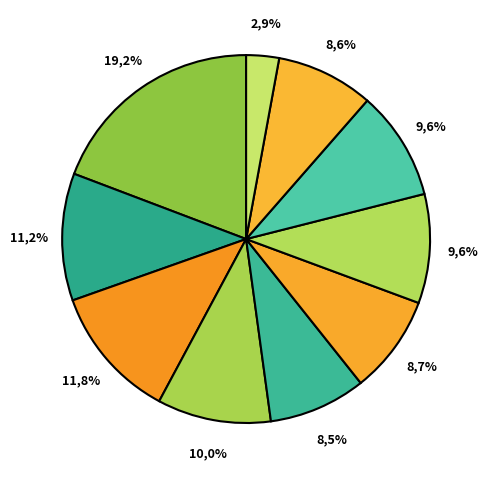

To the nearest percent, what portion does pct05 represent?

19%